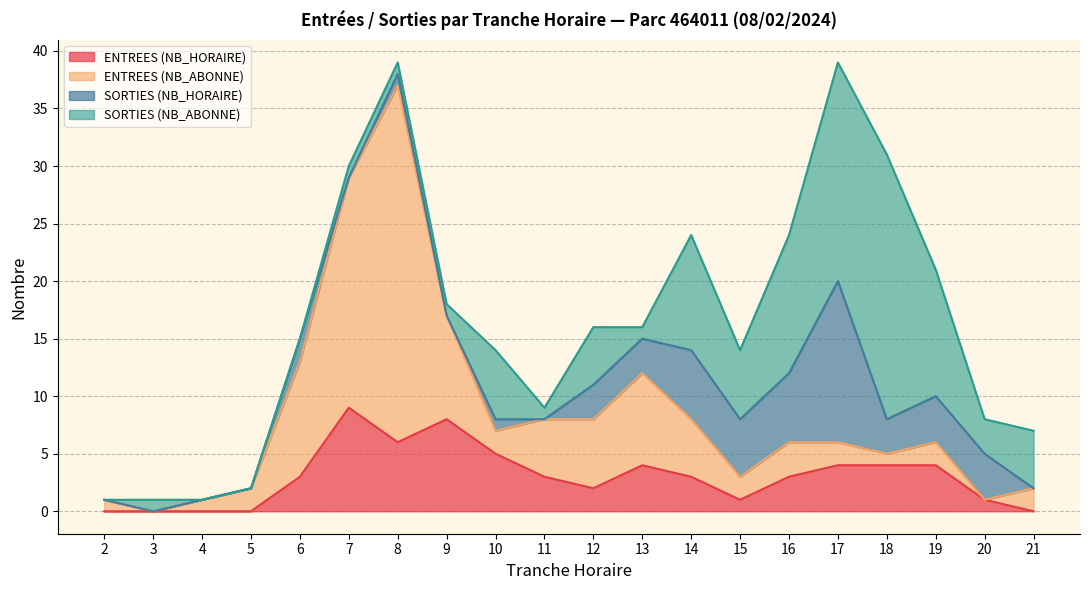

At which category is the sum across all series the highest?

8